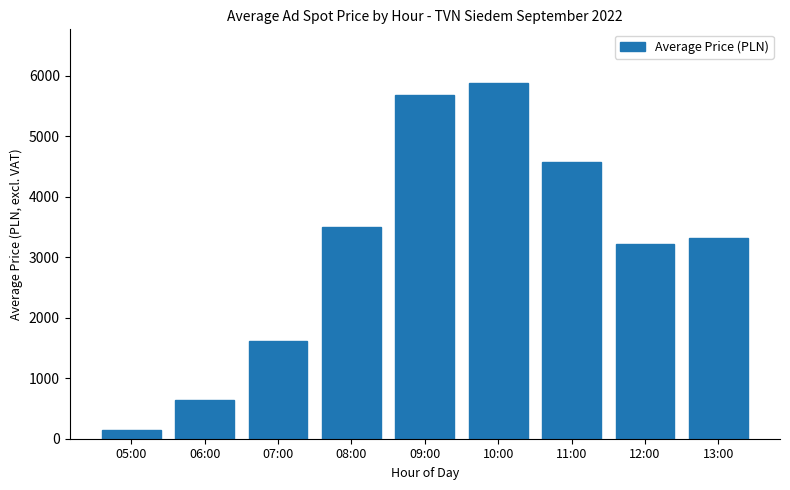

At which label is the value closest to 3017?

12:00